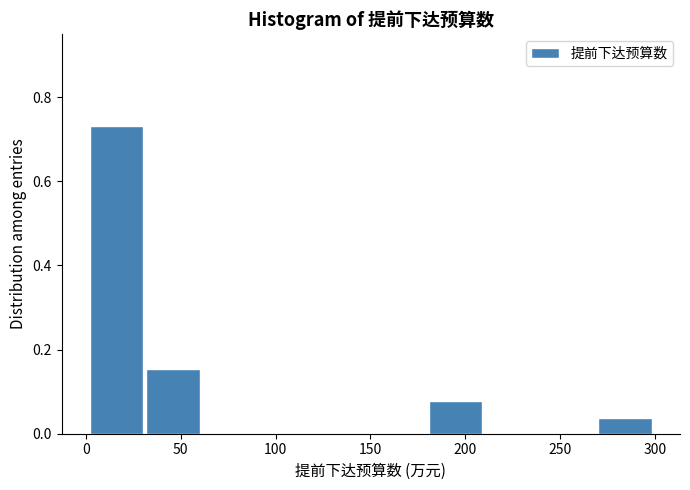

Reading left to right, transcribe this chart: for each bar, give the range it covers on the x-axis and its height. Neither the bar edges nor the heights are printed on the chart, so give them approximately, as read against the axes.

0 to 30: 0.74
30 to 60: 0.16
60 to 90: 0
90 to 120: 0
120 to 150: 0
150 to 180: 0
180 to 210: 0.08
210 to 240: 0
240 to 270: 0
270 to 300: 0.04